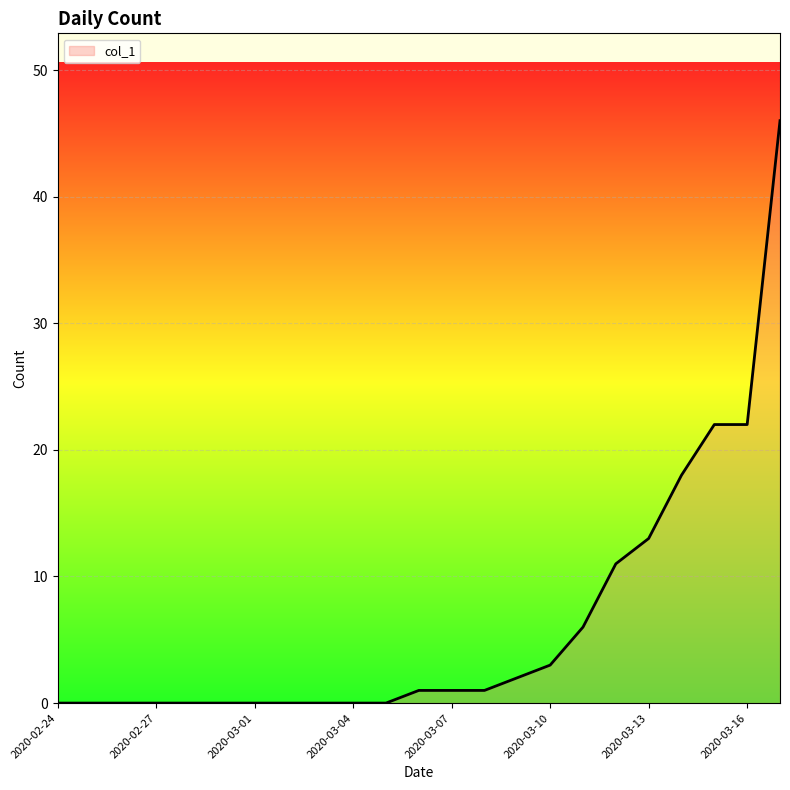

What is the maximum value shown in the chart?

46